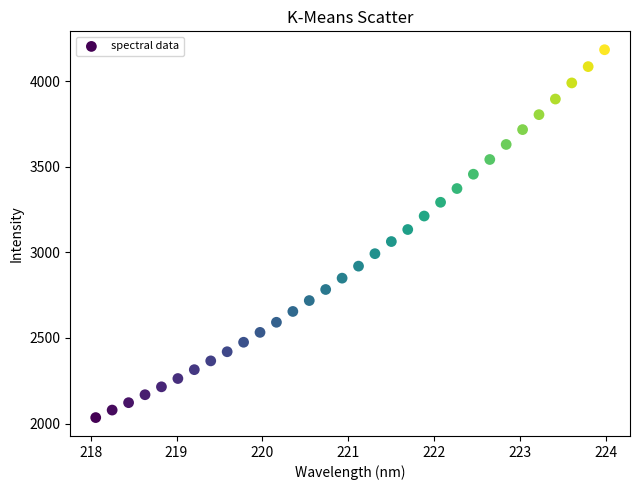

What is the range of X values (max minus min)?

5.9